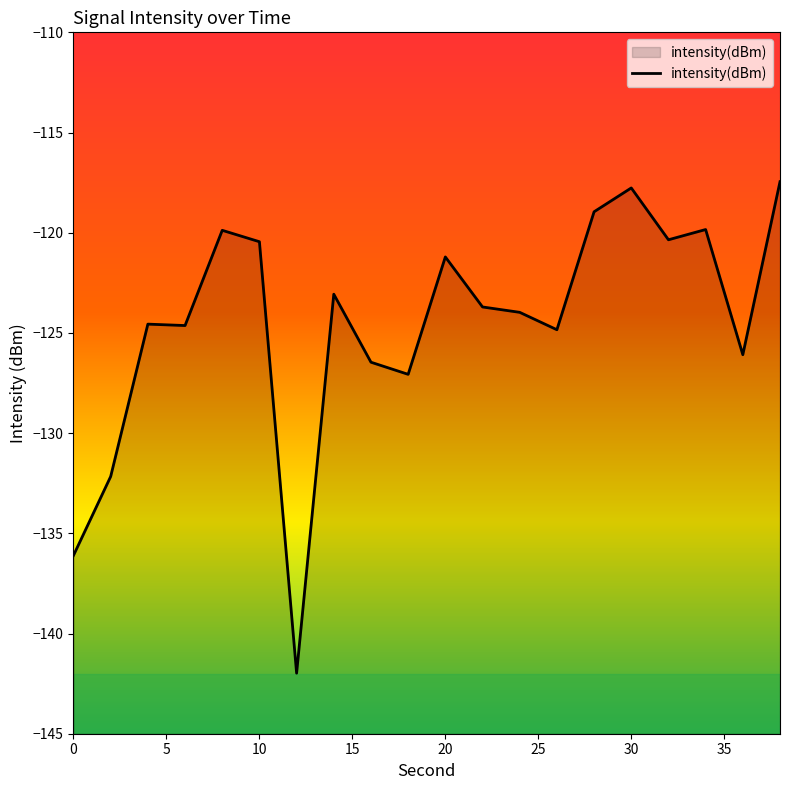

The value at 0 is -136.1. True or false?

True